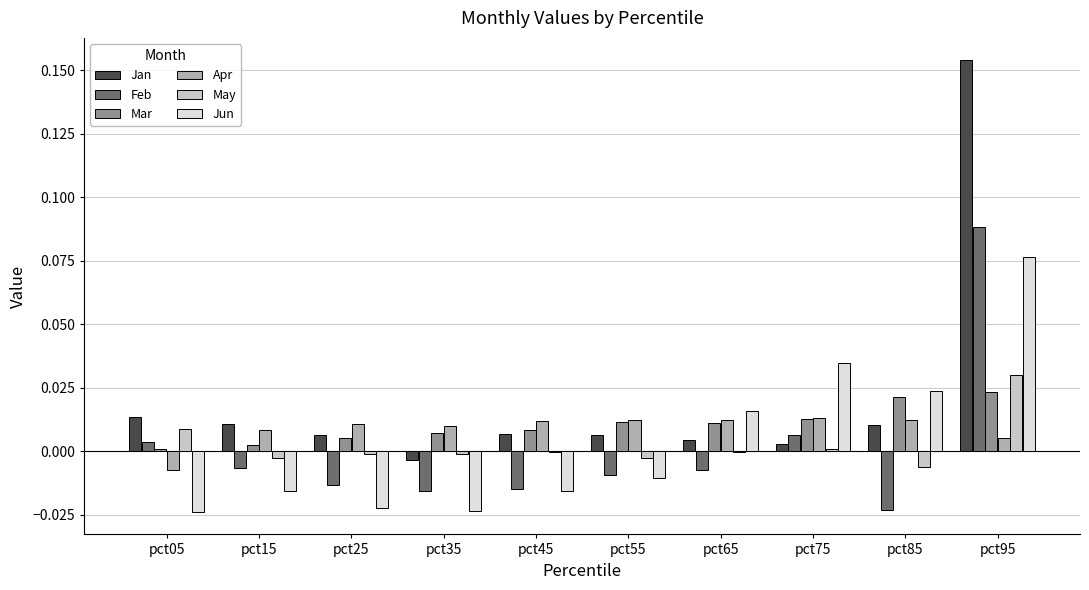

Does the chart contain stacked bars?

No